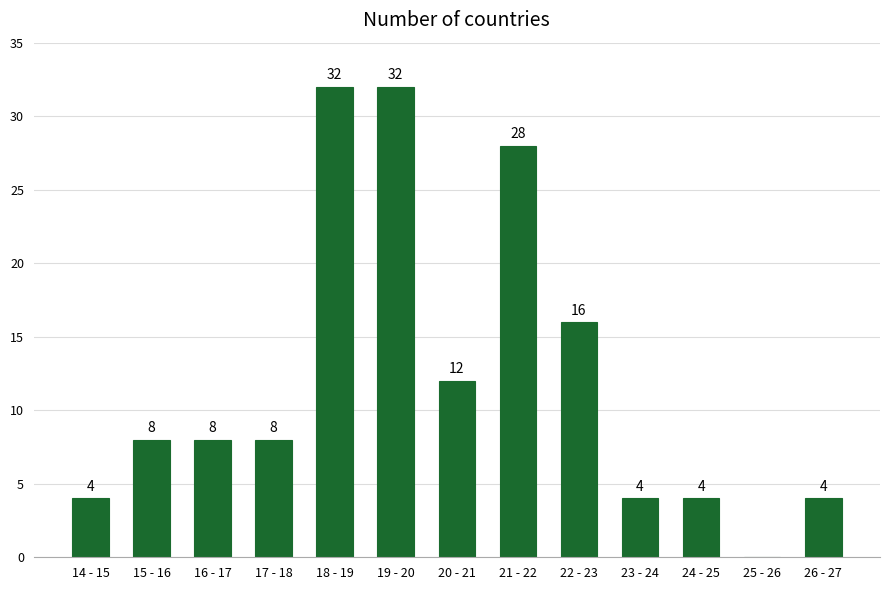

Reading left to right, extract all data points from this chart.

14 - 15=4	15 - 16=8	16 - 17=8	17 - 18=8	18 - 19=32	19 - 20=32	20 - 21=12	21 - 22=28	22 - 23=16	23 - 24=4	24 - 25=4	25 - 26=0	26 - 27=4